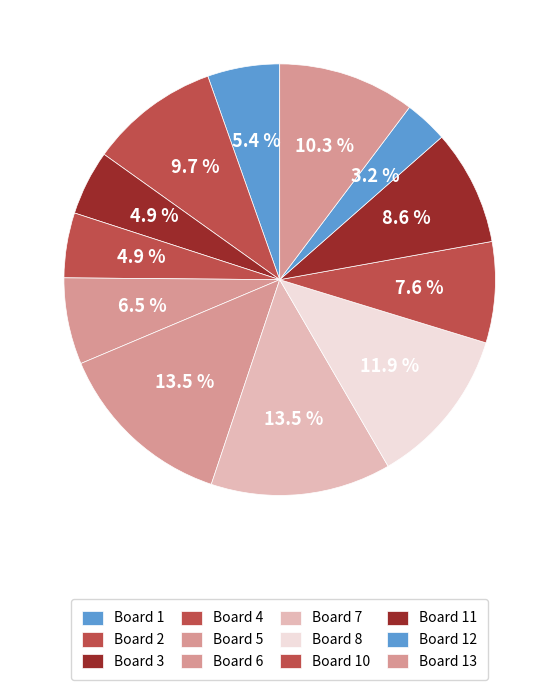

Count the number of slices in the pie.

12